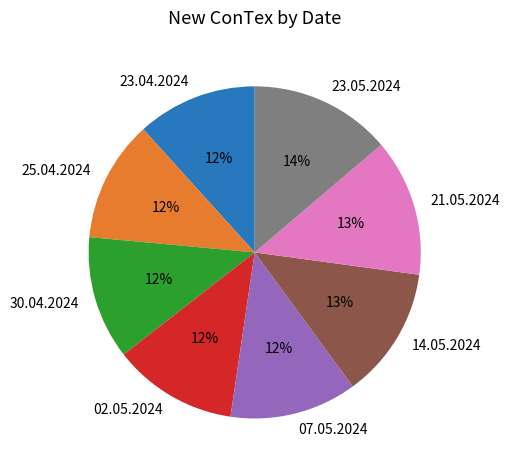

What percentage is the 23.05.2024 slice, to the nearest percent?

14%